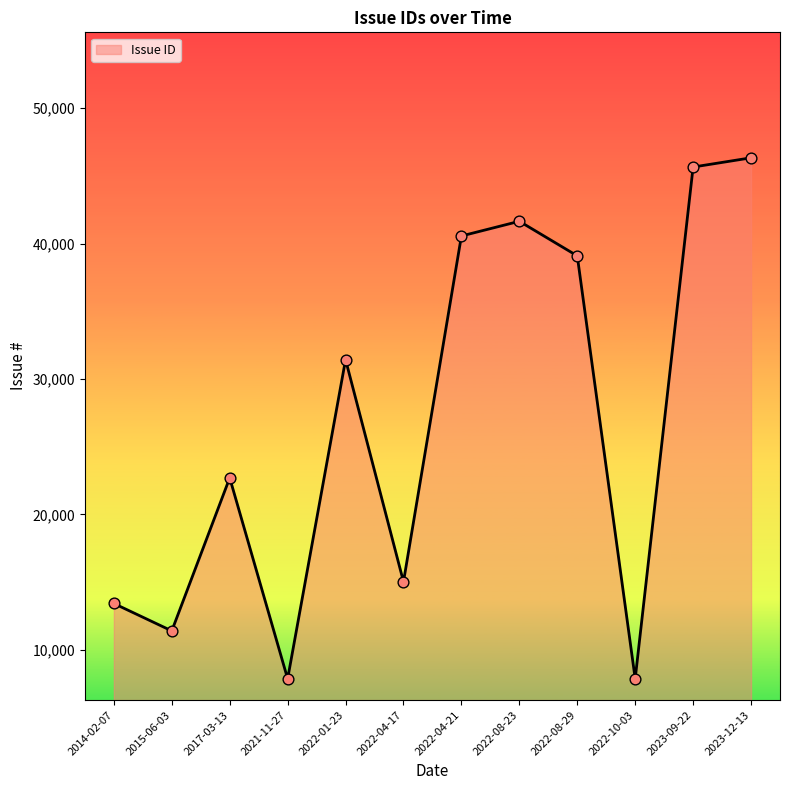

Which has a higher value, 2015-06-03 or 2021-11-27?

2015-06-03